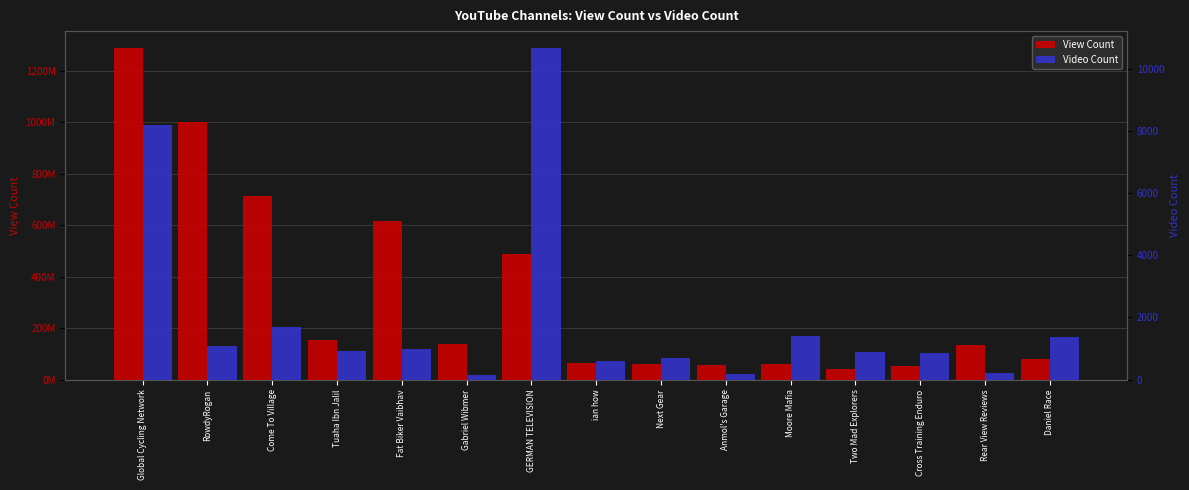

Reading left to right, extract all data points from this chart.

View Count: 1289356377	1000408618	713133383	151966686	615980341	138145657	487528339	63618508	59403086	56552249	58619242	40440068	51176748	132998549	78658199
Video Count: 8201	1087	1696	903	970	149	10690	612	686	186	1416	872	847	210	1354